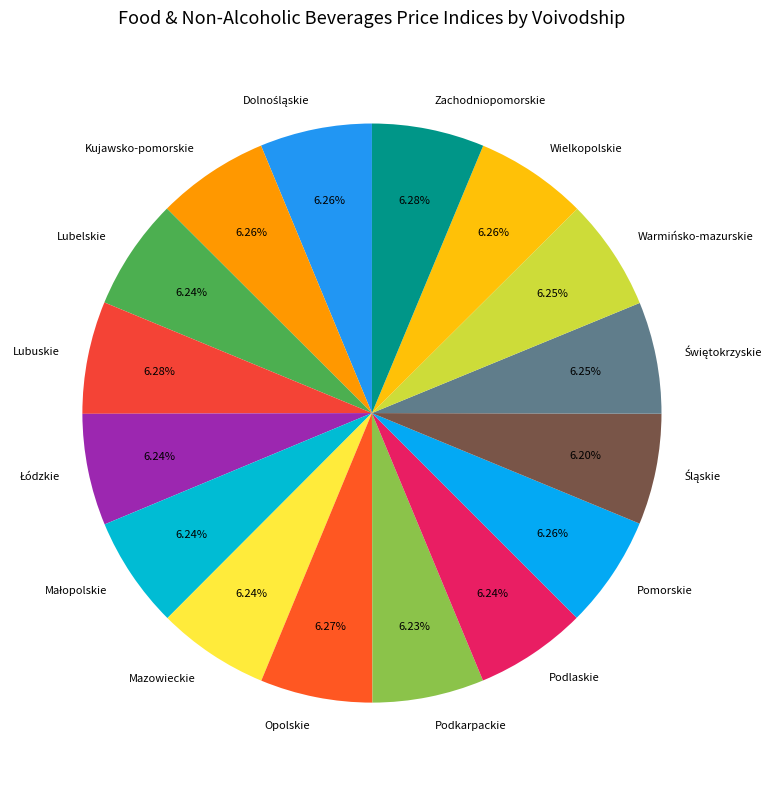

Does any single category account for the majority?

No